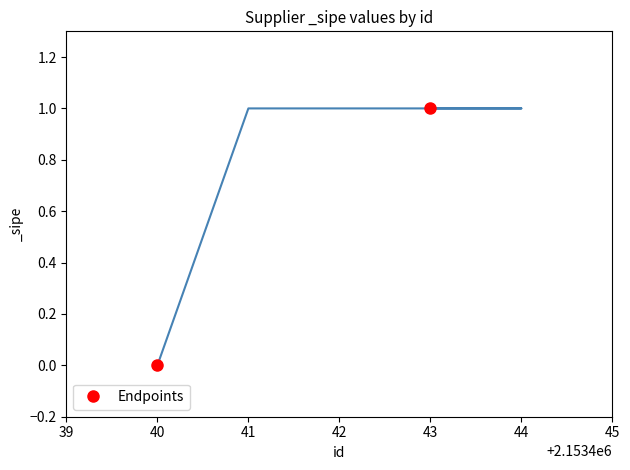

What is the difference between the maximum and minimum values?

1